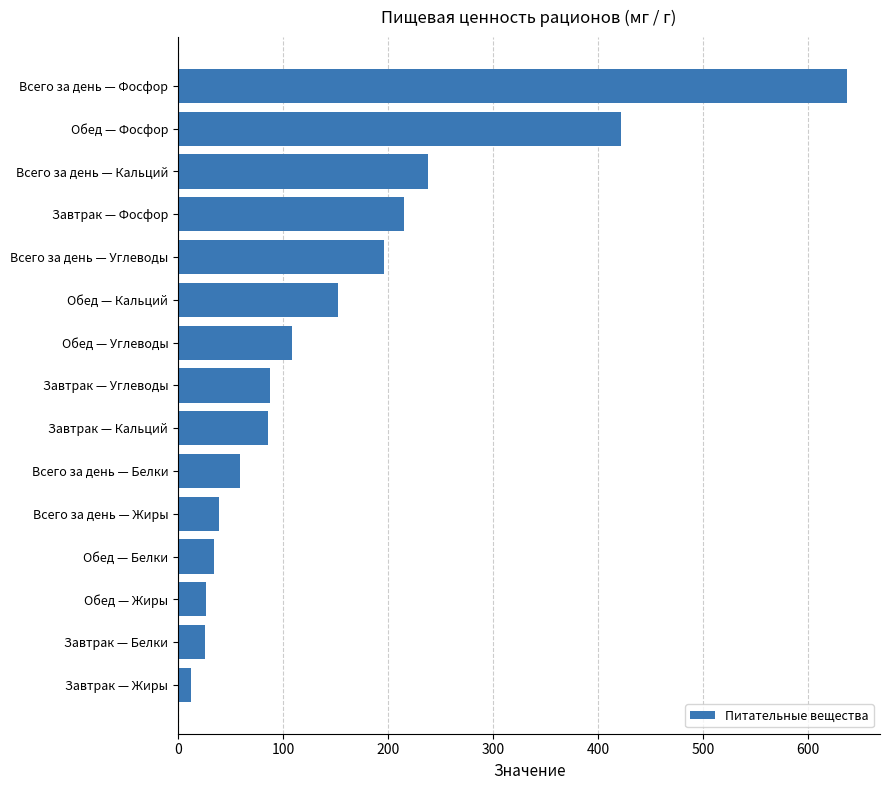

Which category has the highest value across all series?

Всего за день — Фосфор